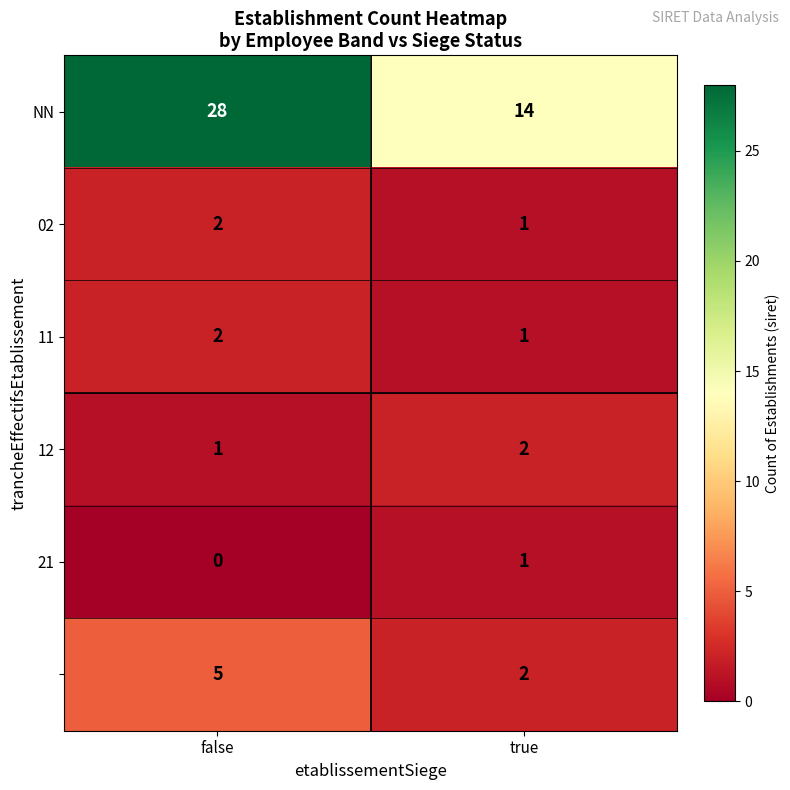

Which category has the lowest value across all series?

false